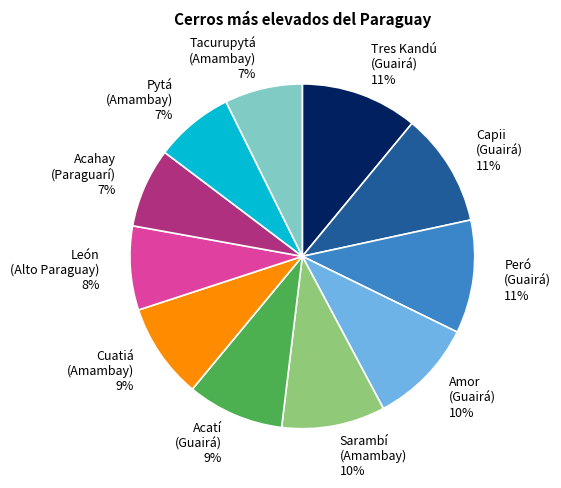

How many segments does this pie chart have?

11